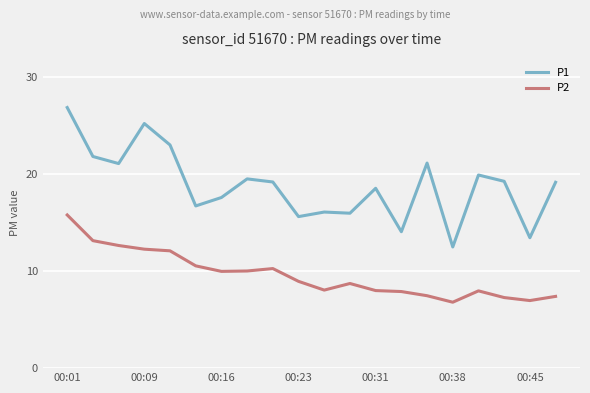

True or false: P1 and P2 intersect in this chart.

False